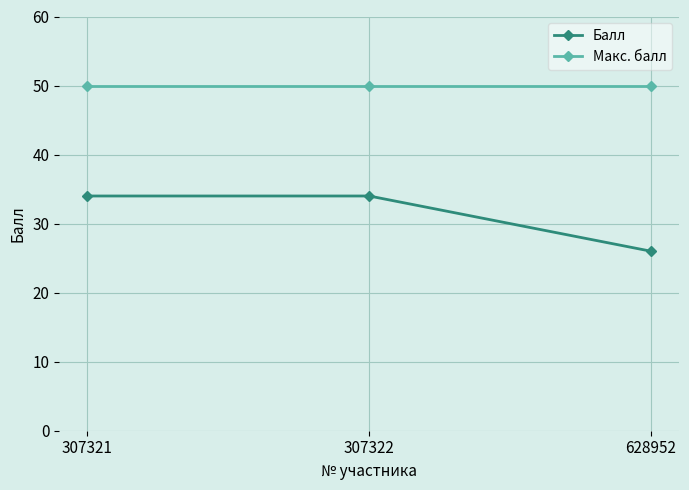

Rank the series at 307321 from highest to lowest value.

Макс. балл, Балл